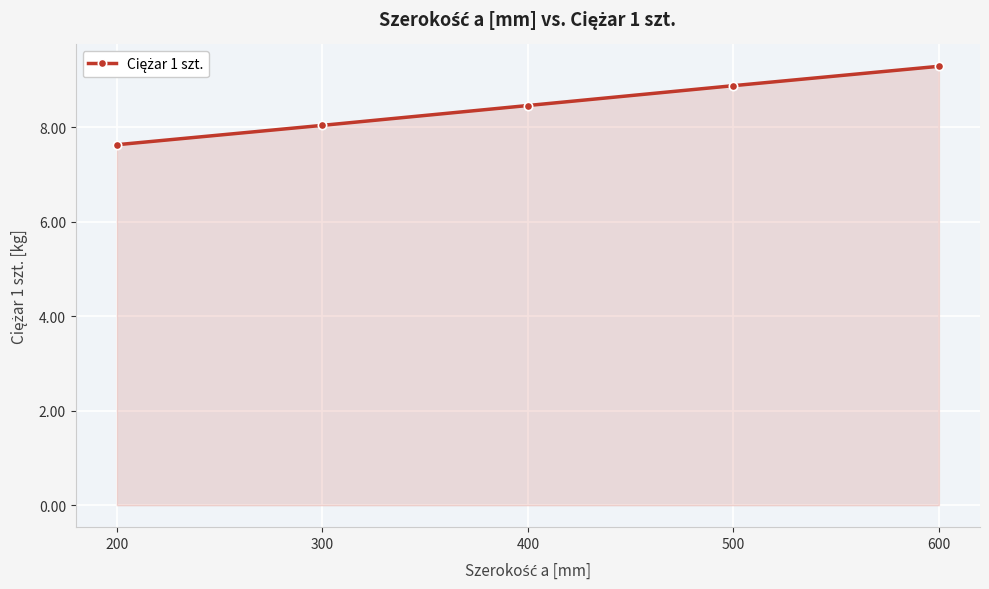

The value at 200 is 7.6. True or false?

True